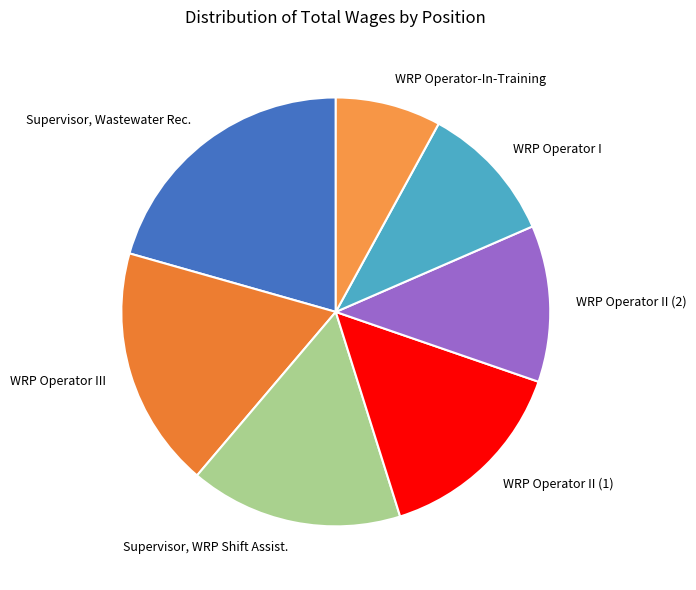

Count the number of slices in the pie.

7